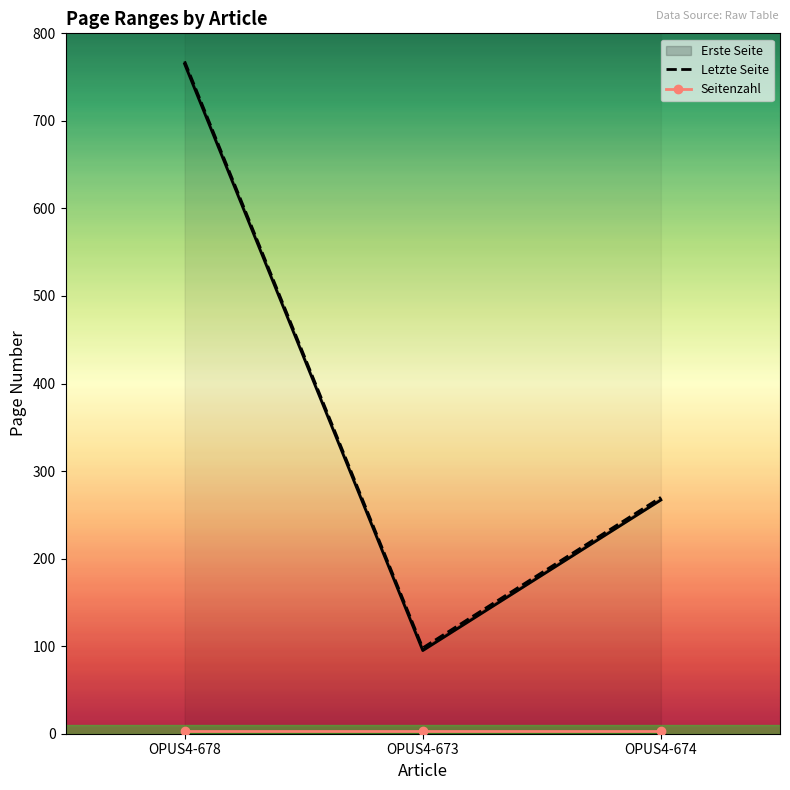

What is the difference between the Letzte Seite values at OPUS4-674 and OPUS4-673?

172